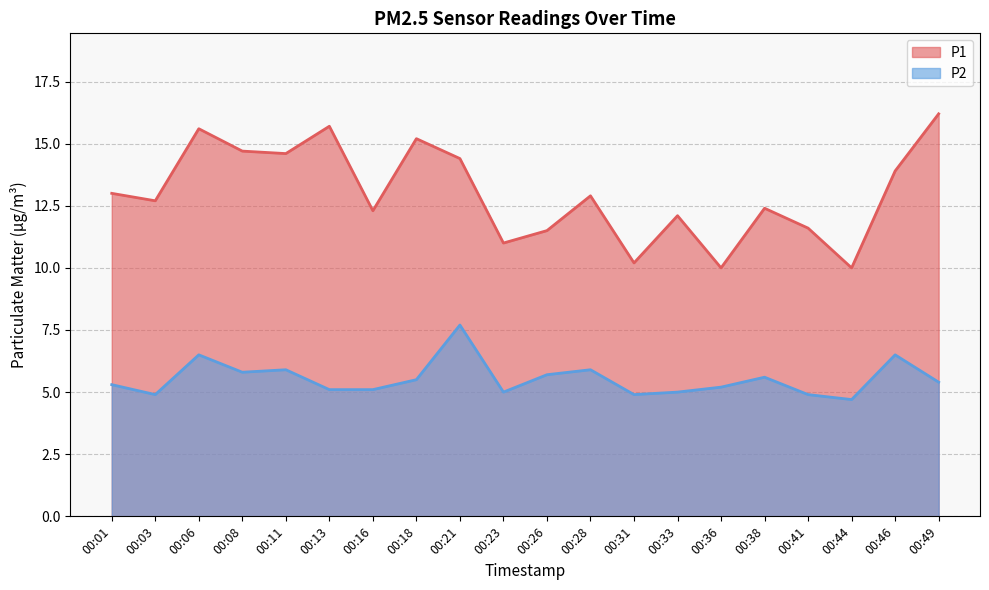

The value of P2 at 00:21 is 11.8. True or false?

False